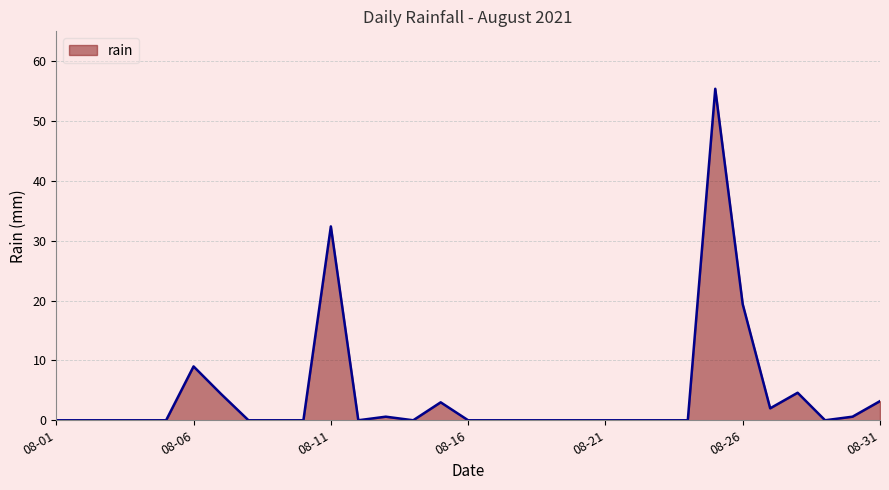

What is the difference between the maximum and minimum values?

55.4